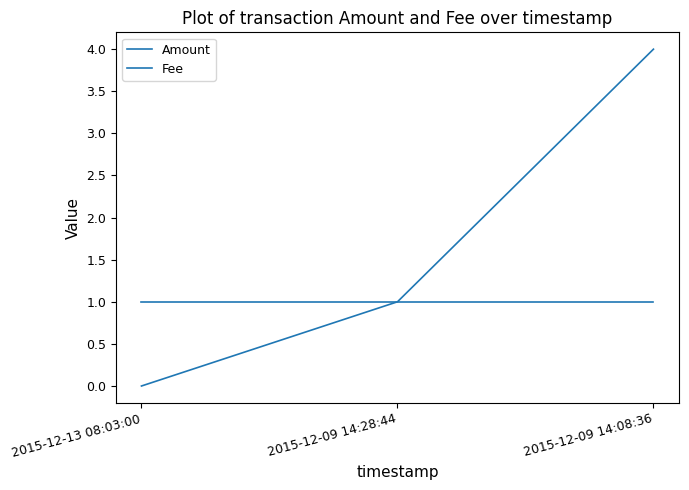

Count the number of data series in this chart.

2